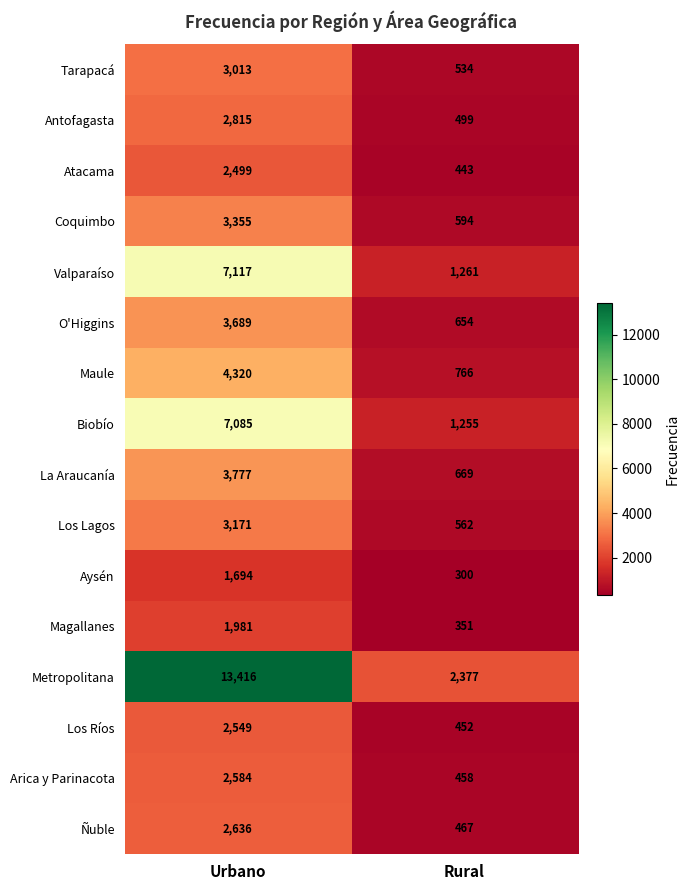

Rank the series at Urbano from lowest to highest value.

Aysén, Magallanes, Atacama, Los Ríos, Arica y Parinacota, Ñuble, Antofagasta, Tarapacá, Los Lagos, Coquimbo, O'Higgins, La Araucanía, Maule, Biobío, Valparaíso, Metropolitana